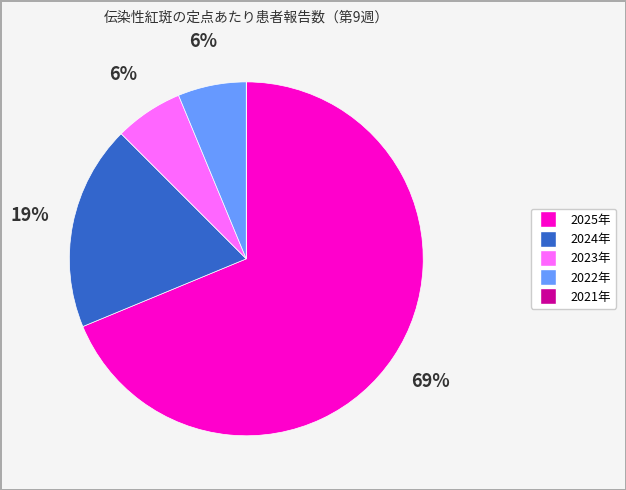

Which slice is the largest?

2025年